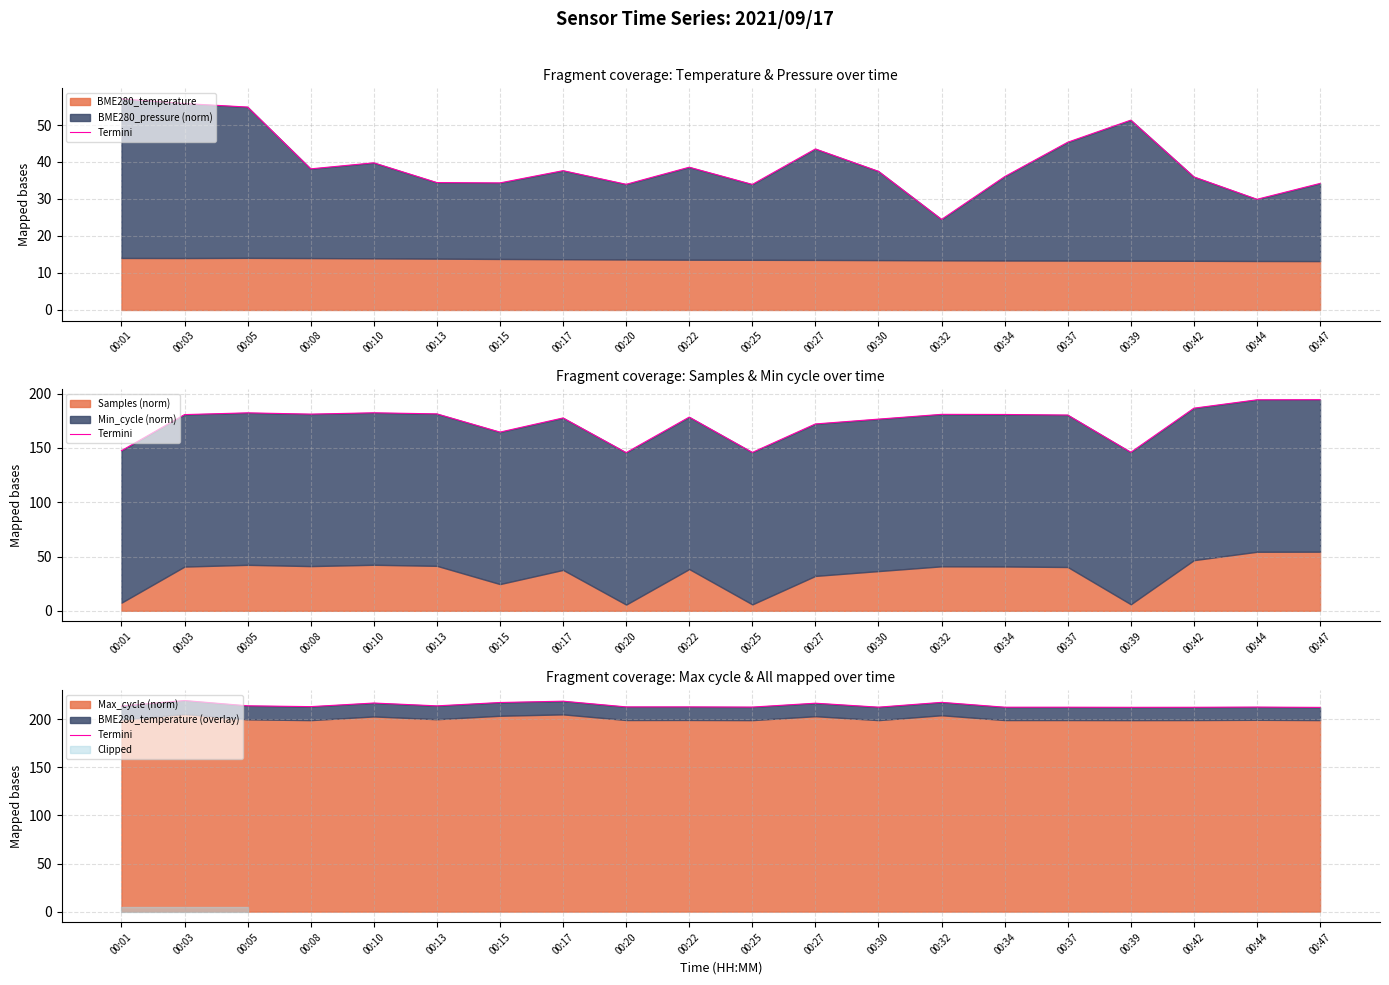

Which category has the highest value across all series?

00:03